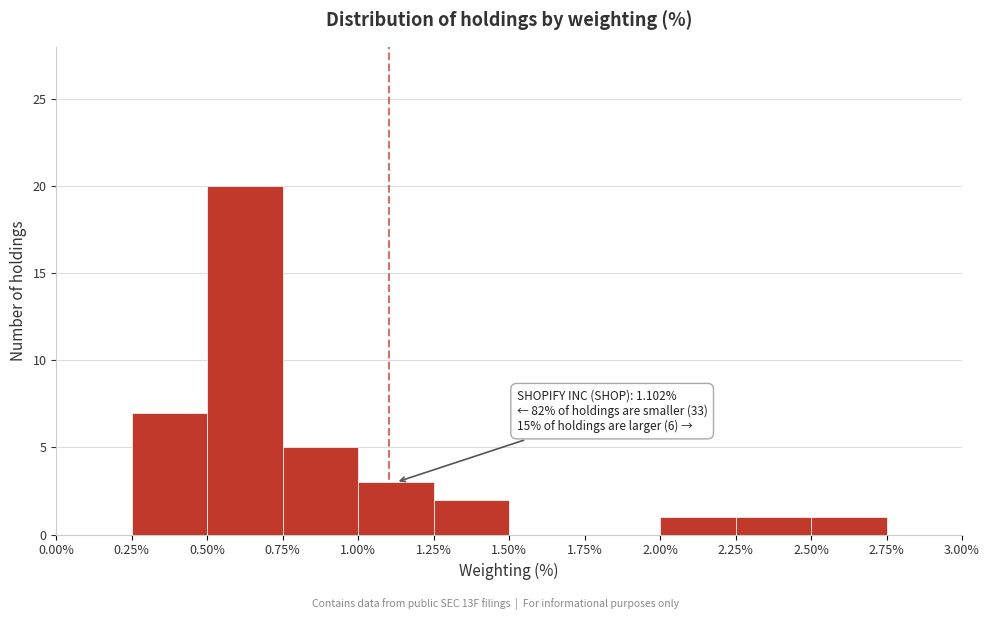

Which range on the x-axis has the tallest bar?

0.50% to 0.75%